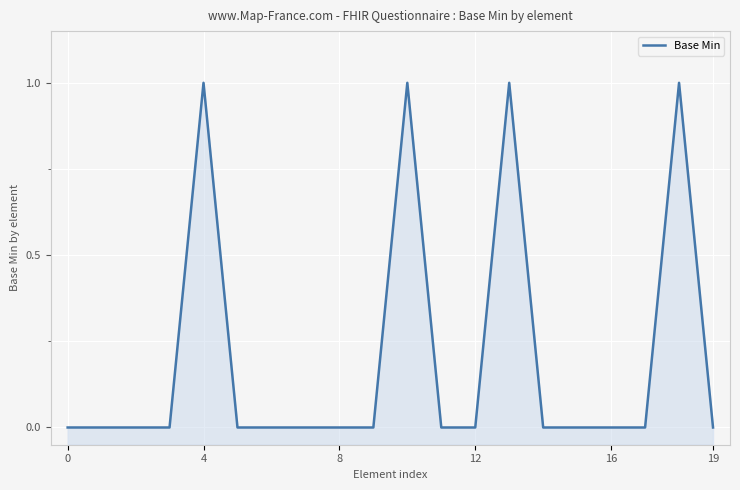

How many interior local peaks (higher than both neighbors) does the data have?

4